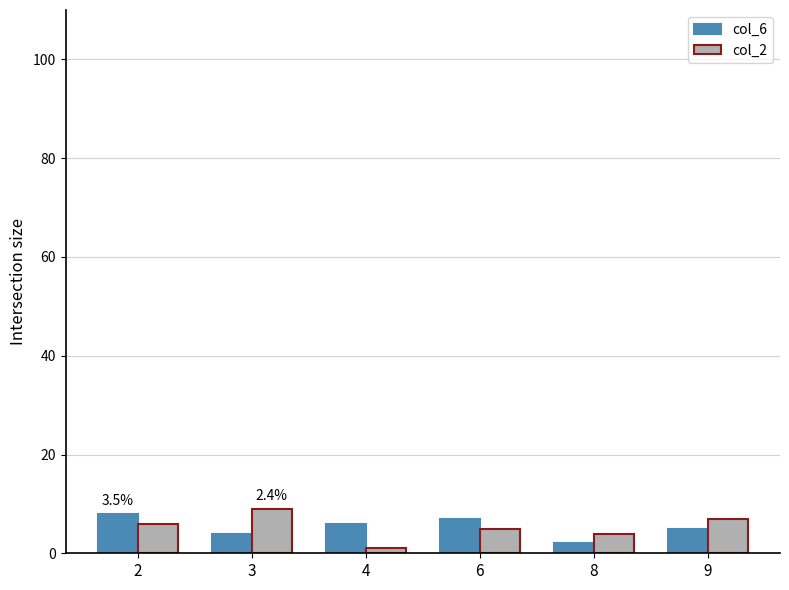

Reading left to right, list all the values displayed in this chart.

col_6: 2=8	3=4	4=6	6=7	8=2	9=5
col_2: 2=6	3=9	4=1	6=5	8=4	9=7